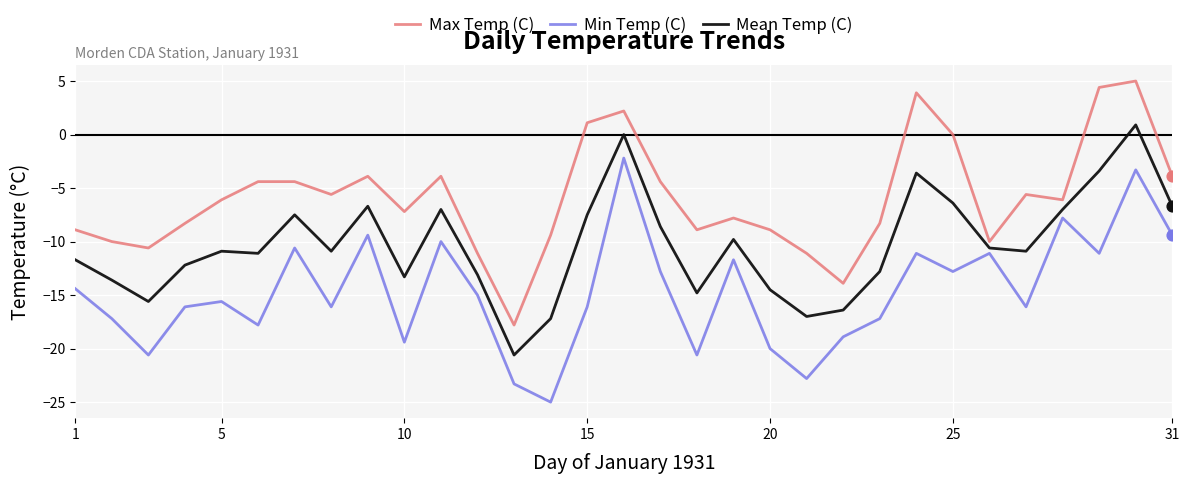

Which series has the largest total across all categories?

Max Temp (C)